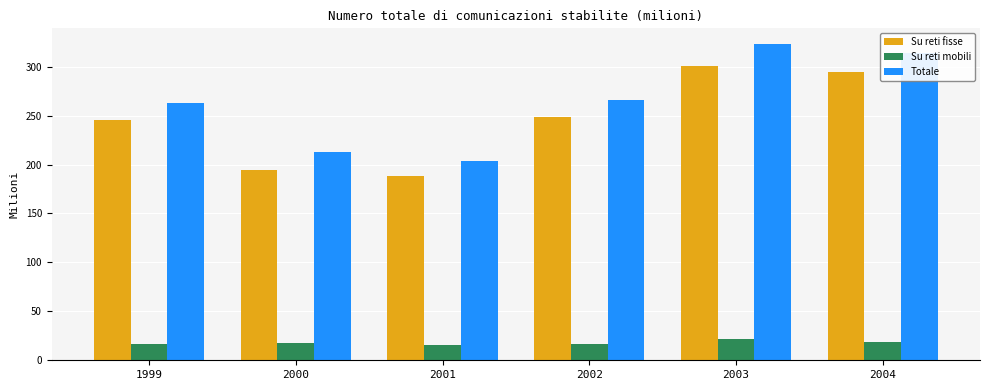

What is the spread (max minus min) of values at 2000?

195